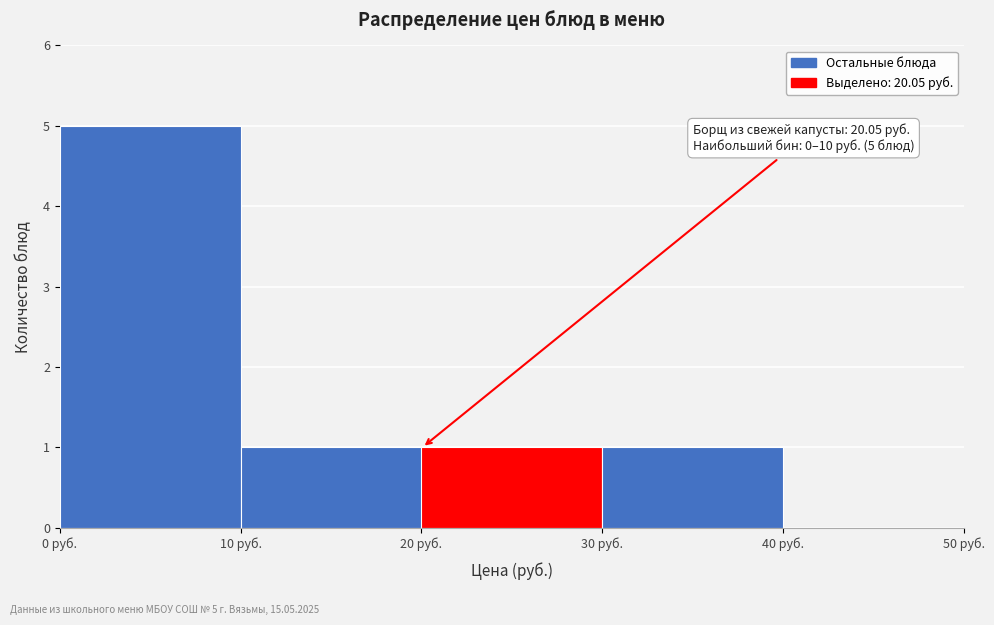

Over which range of the x-axis is the bar tallest?

0 to 10